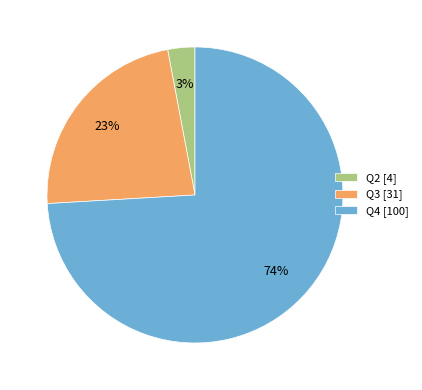

Is Q4 the majority of the pie?

Yes